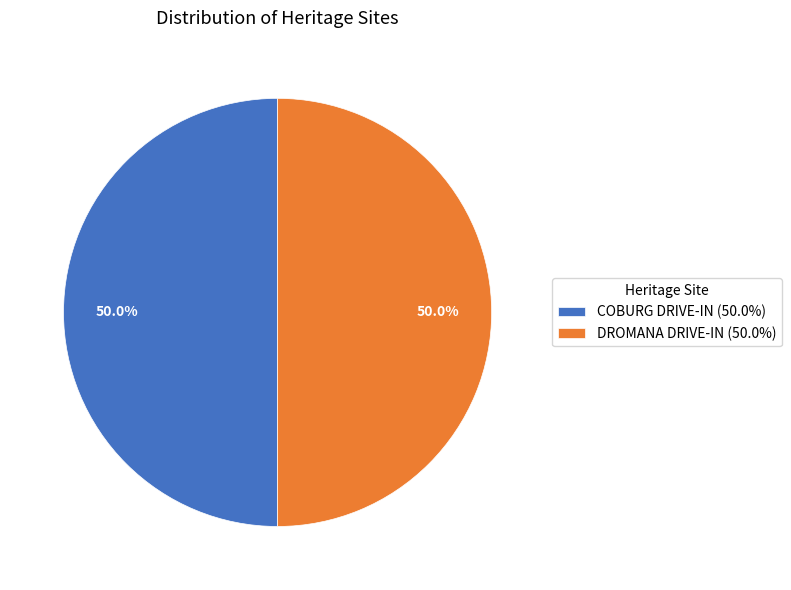

True or false: DROMANA DRIVE-IN accounts for 56% of the total.

False